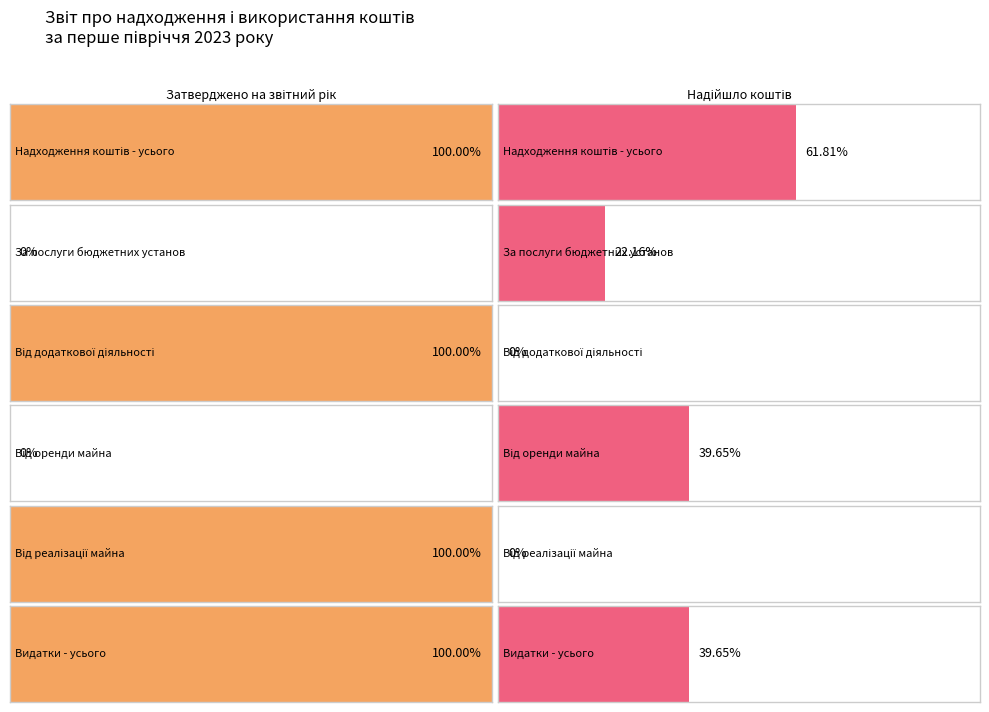

What is the label of the 2nd bar from the right?

Від реалізації майна